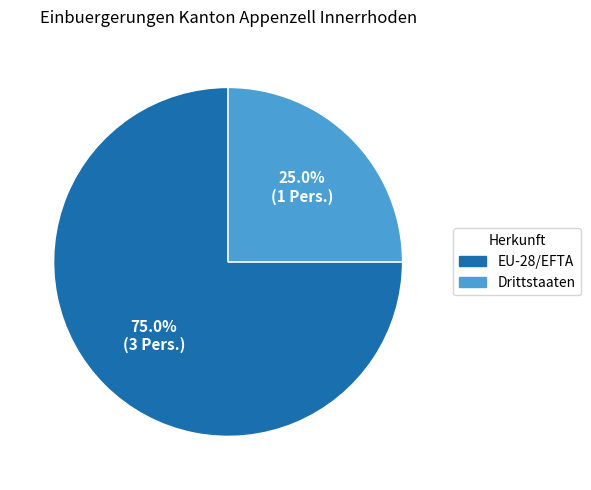

How much of the chart is everything except EU-28/EFTA?

25.0%